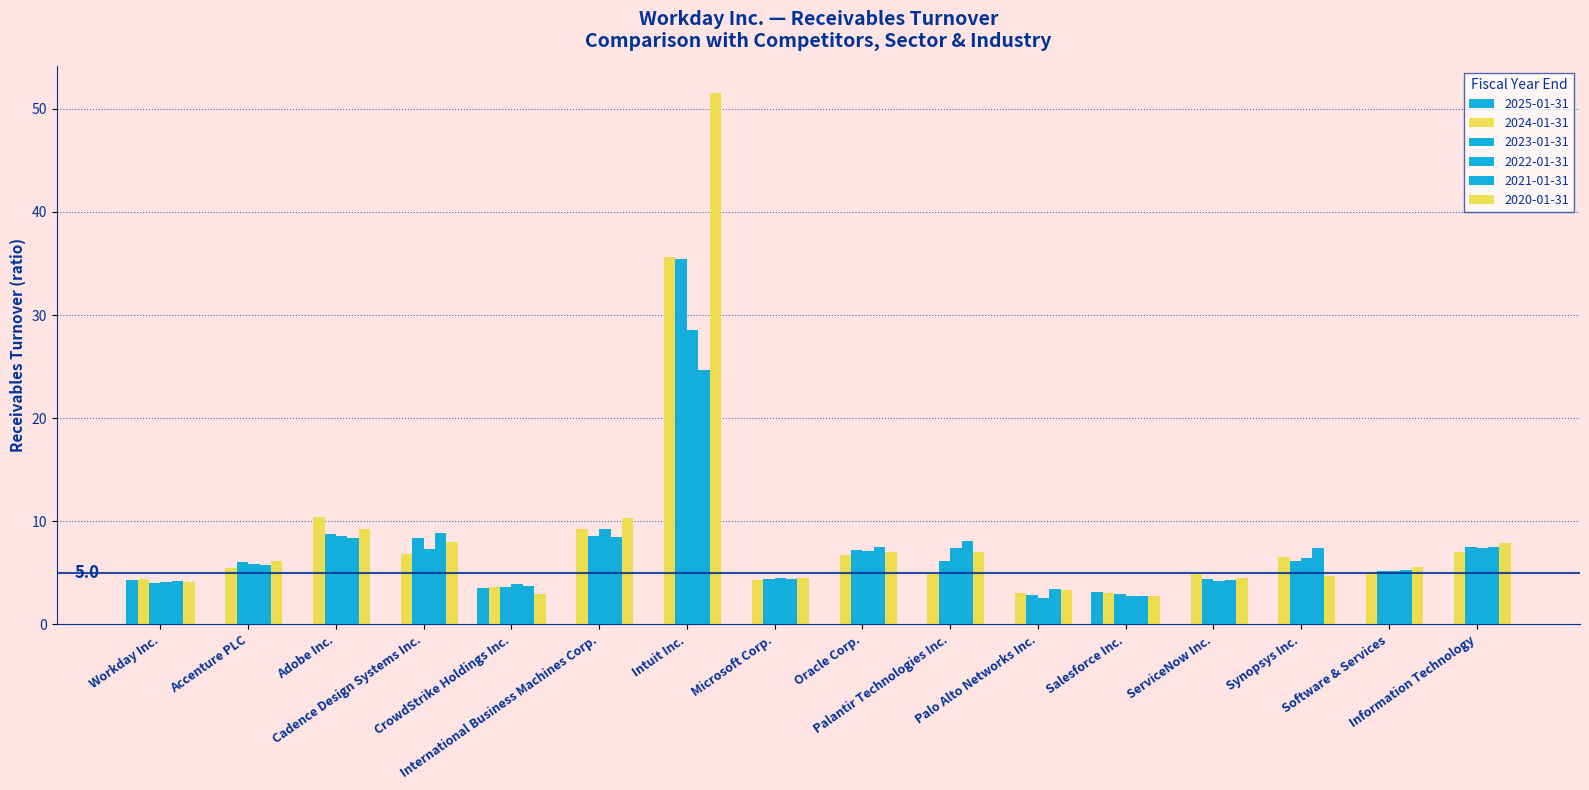

What is the lowest value of the 2020-01-31 series?

2.8